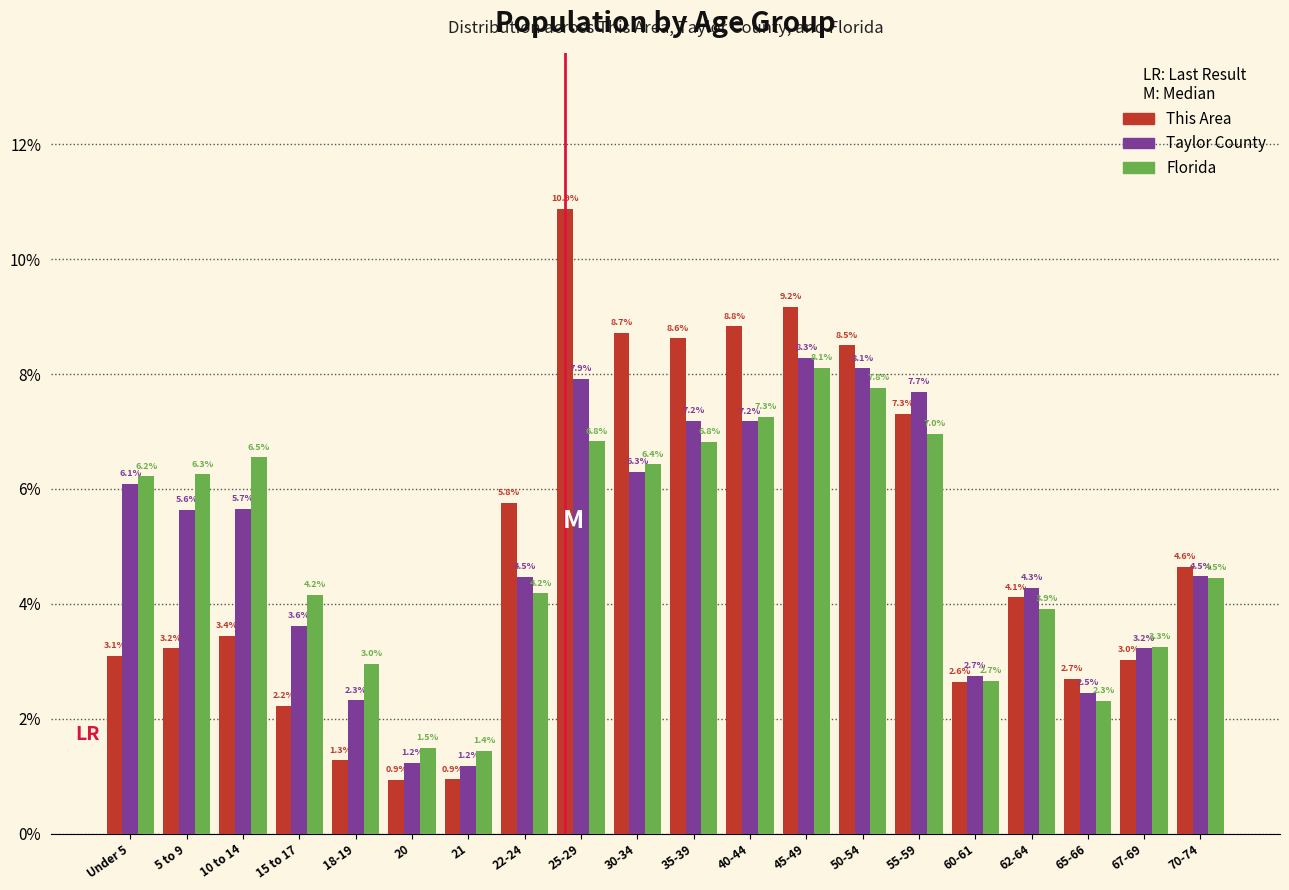

Reading right to left, extract all data points from this chart.

This Area: 4.6	3.0	2.7	4.1	2.6	7.3	8.5	9.2	8.8	8.6	8.7	10.9	5.8	0.9	0.9	1.3	2.2	3.4	3.2	3.1
Taylor County: 4.5	3.2	2.5	4.3	2.7	7.7	8.1	8.3	7.2	7.2	6.3	7.9	4.5	1.2	1.2	2.3	3.6	5.7	5.6	6.1
Florida: 4.5	3.3	2.3	3.9	2.7	7.0	7.8	8.1	7.3	6.8	6.4	6.8	4.2	1.4	1.5	3.0	4.2	6.5	6.3	6.2